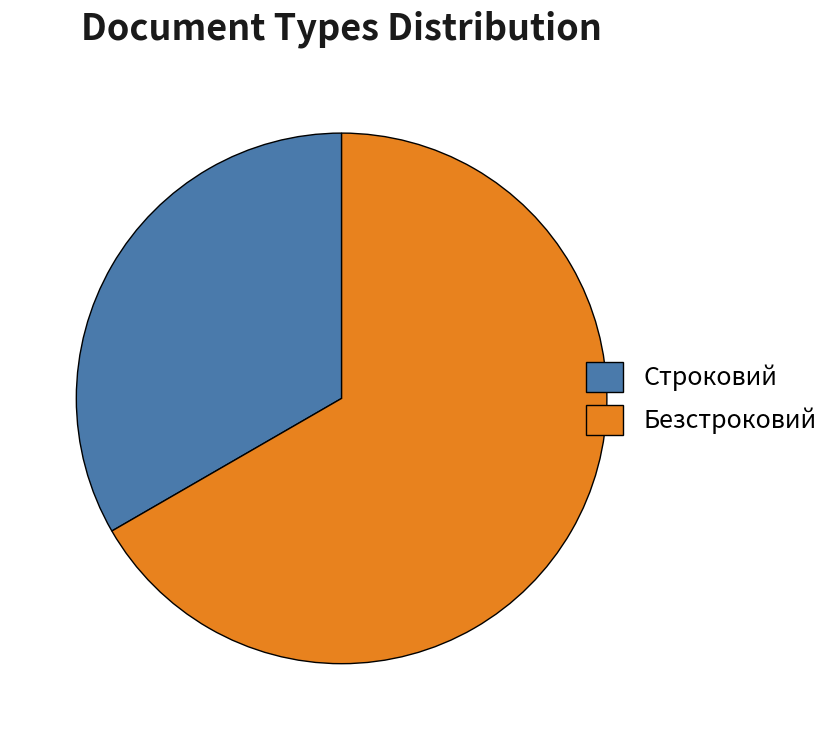

Which slice is the smallest?

Строковий